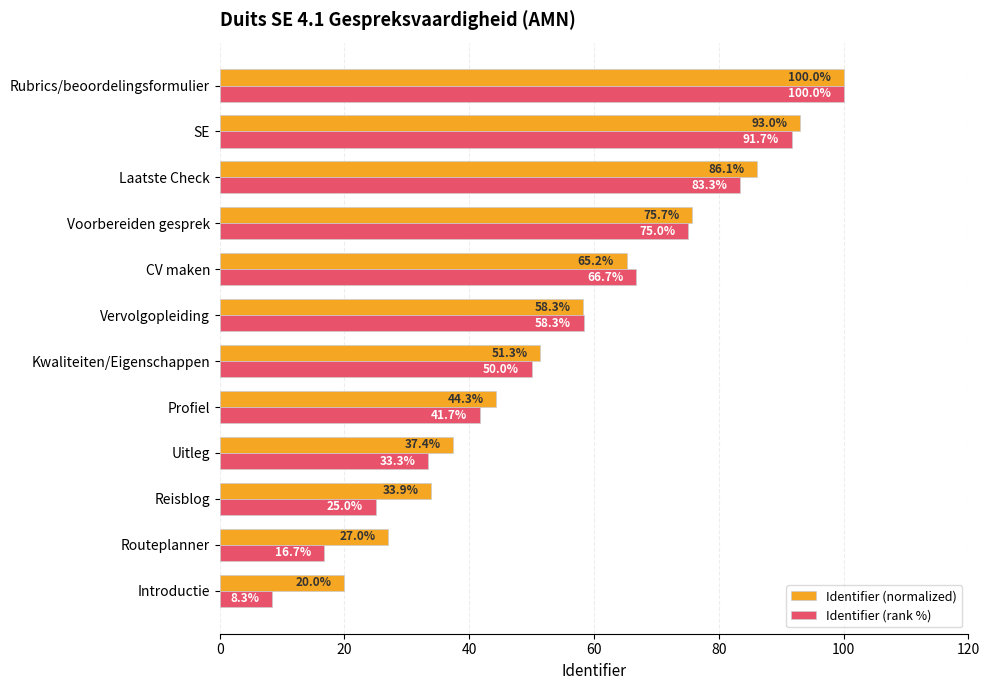

What is the difference between the highest and lowest values at Introductie?

11.7